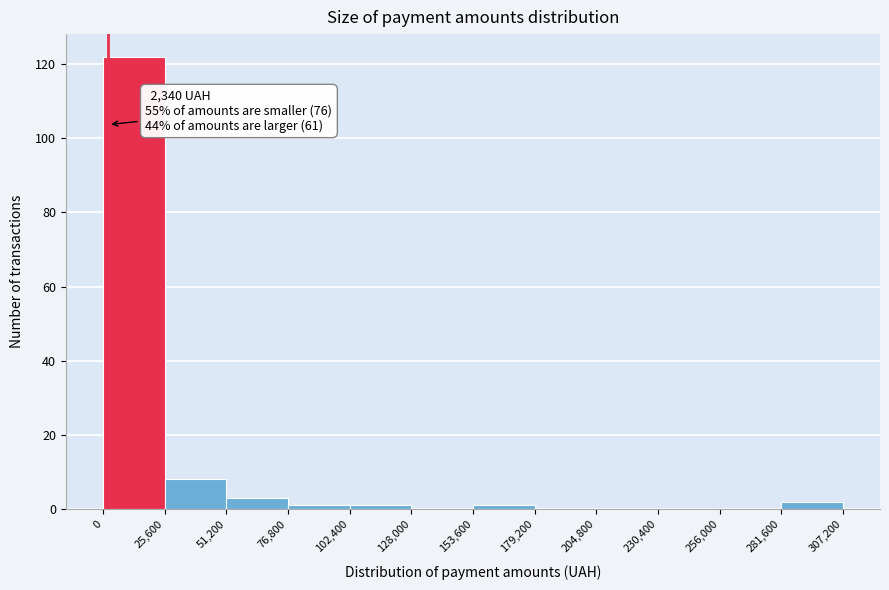

Over which range of the x-axis is the bar tallest?

0 to 25,600